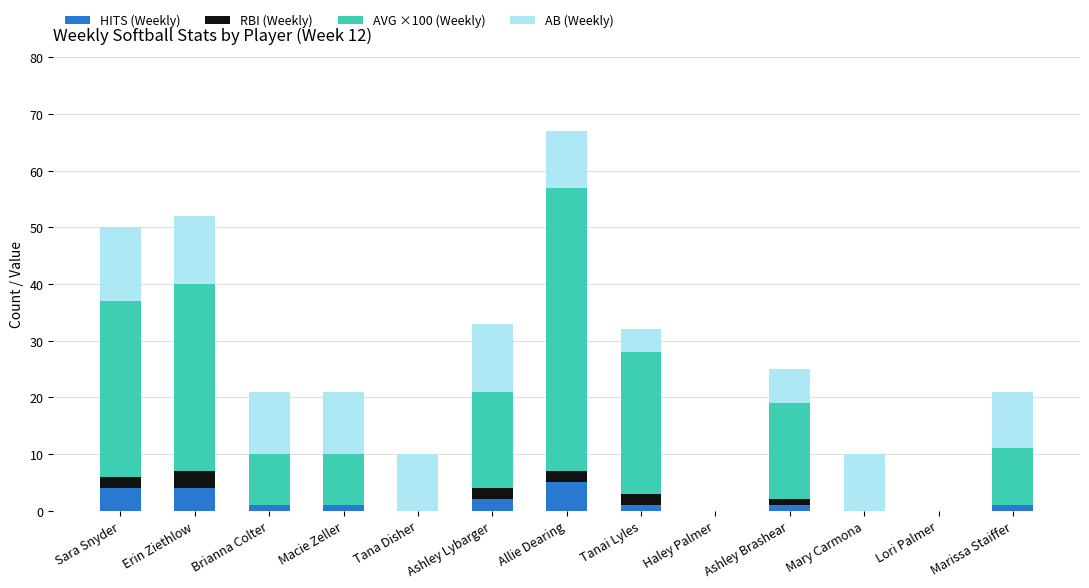

What is the total value across all series at Allie Dearing?

67